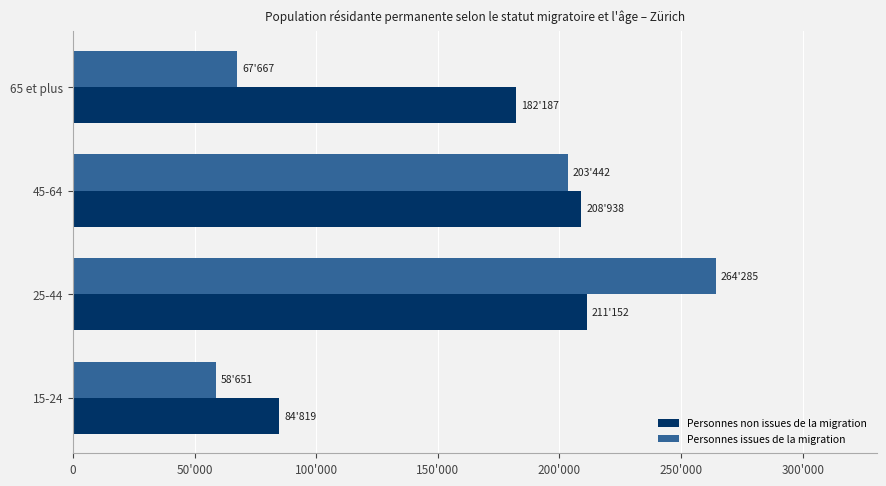

What are all the series names shown in the legend?

Personnes non issues de la migration, Personnes issues de la migration